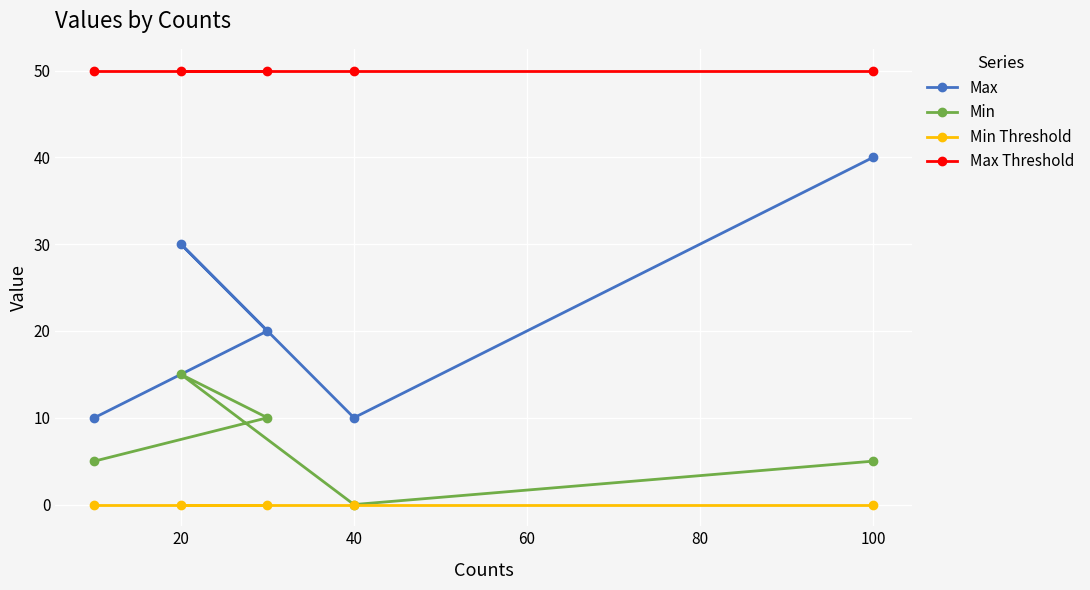

What is the minimum value for Max?

10